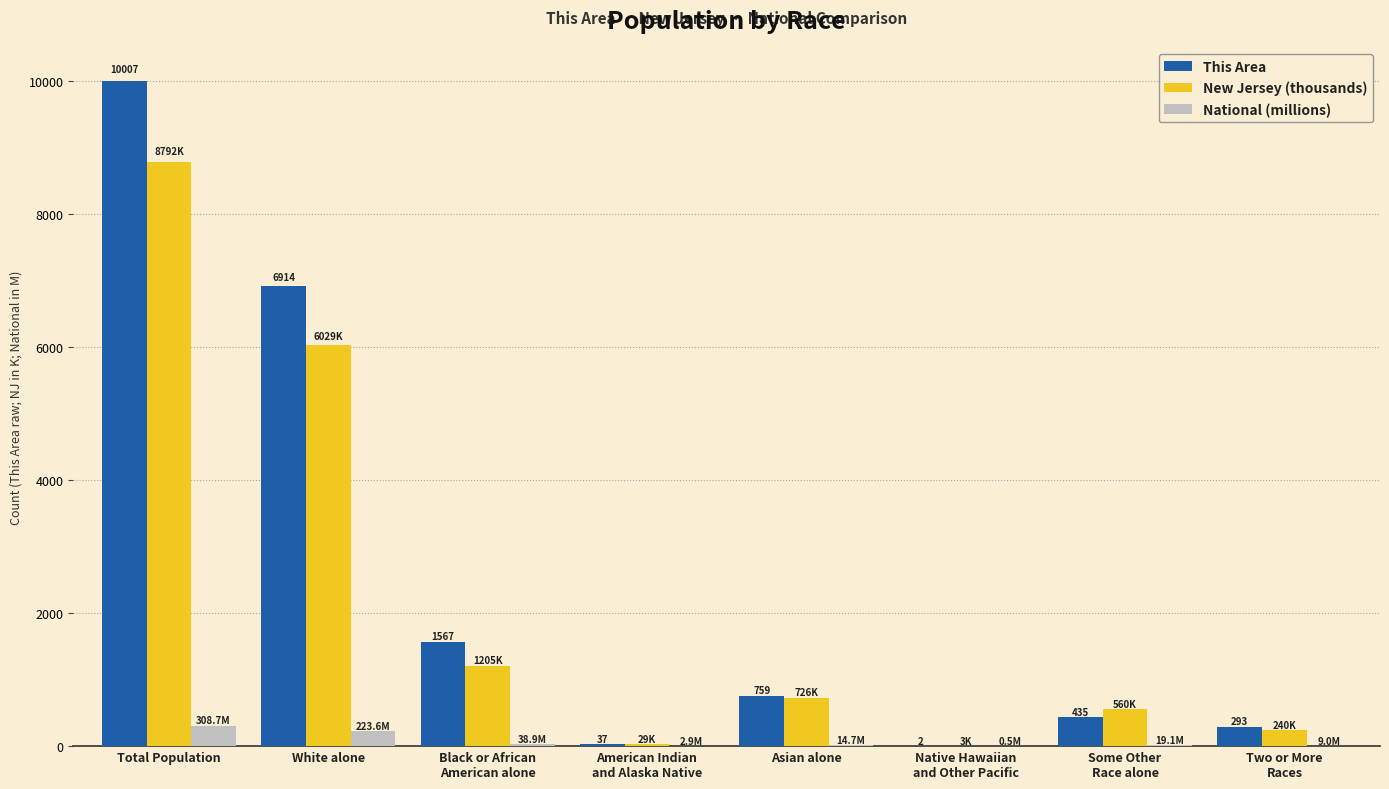

Between Black or African
American alone and Asian alone, which series saw the biggest shift?

This Area